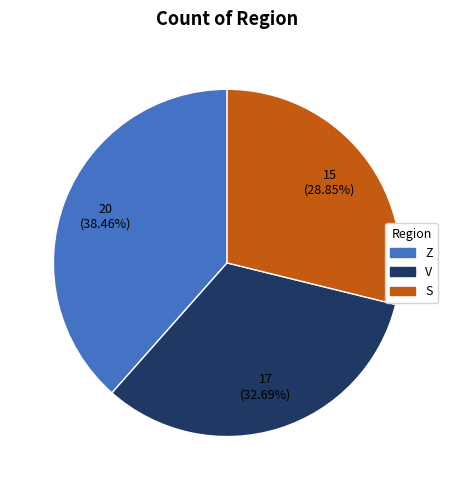

Rank the categories by value from highest to lowest.

Z, V, S